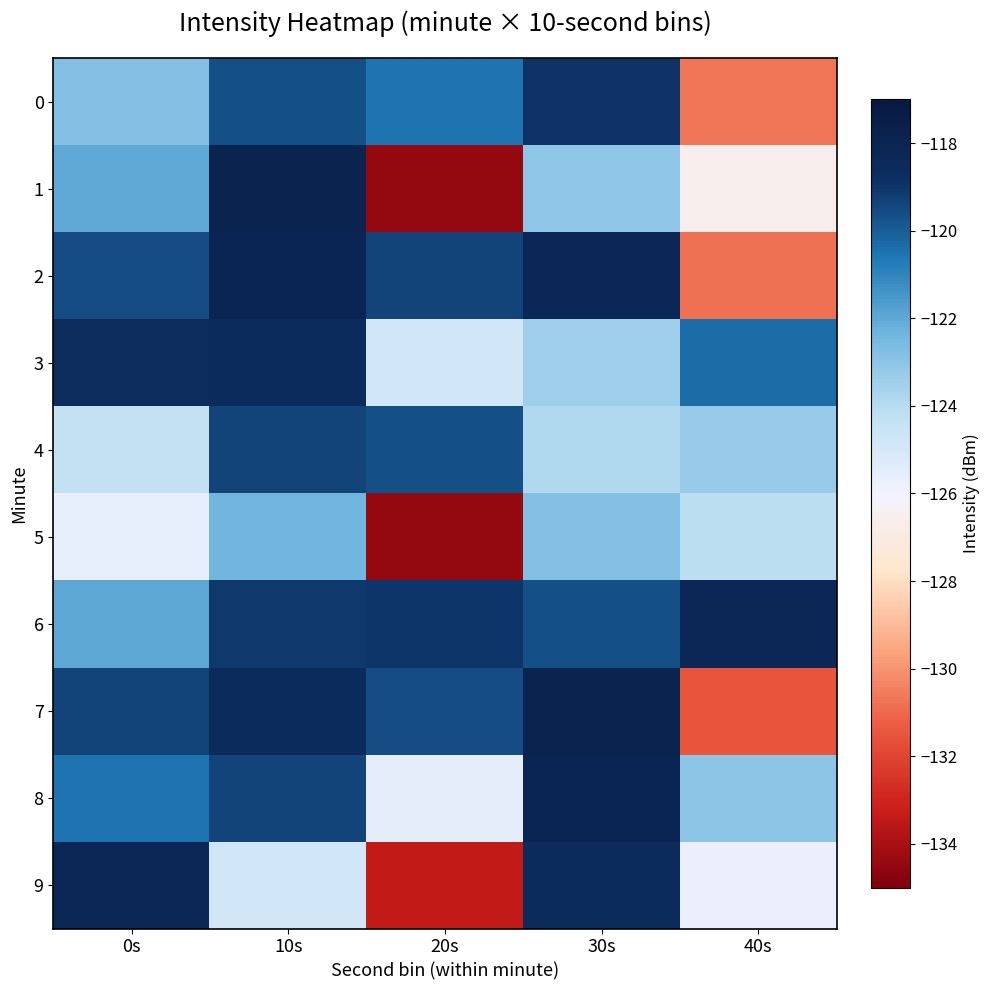

Reading left to right, extract all data points from this chart.

0: 0s=-122.8	10s=-119.6	20s=-120.5	30s=-118.9	40s=-130.7
1: 0s=-122.1	10s=-117.9	20s=-134.5	30s=-123.1	40s=-126.7
2: 0s=-119.6	10s=-118.1	20s=-119.4	30s=-118.3	40s=-130.8
3: 0s=-118.7	10s=-118.6	20s=-124.9	30s=-123.5	40s=-120.3
4: 0s=-124.3	10s=-119.4	20s=-119.7	30s=-123.9	40s=-123.3
5: 0s=-125.6	10s=-122.4	20s=-134.5	30s=-122.8	40s=-124.1
6: 0s=-122.0	10s=-119.1	20s=-119.0	30s=-119.6	40s=-118.2
7: 0s=-119.4	10s=-118.6	20s=-119.6	30s=-117.9	40s=-131.5
8: 0s=-120.5	10s=-119.4	20s=-125.6	30s=-118.1	40s=-123.0
9: 0s=-118.2	10s=-124.9	20s=-133.4	30s=-118.6	40s=-125.8